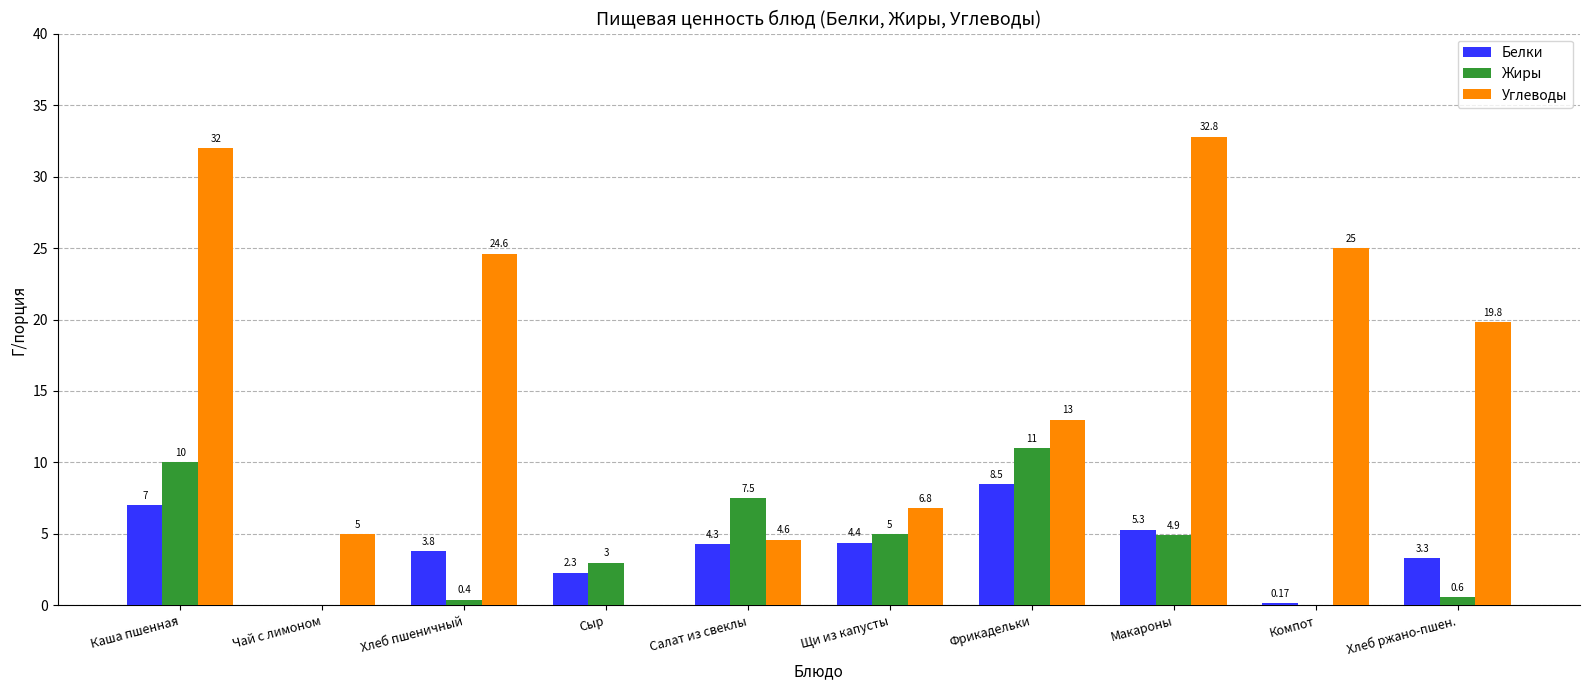

Is the value of Жиры at Чай с лимоном greater than the value of Углеводы at Компот?

No